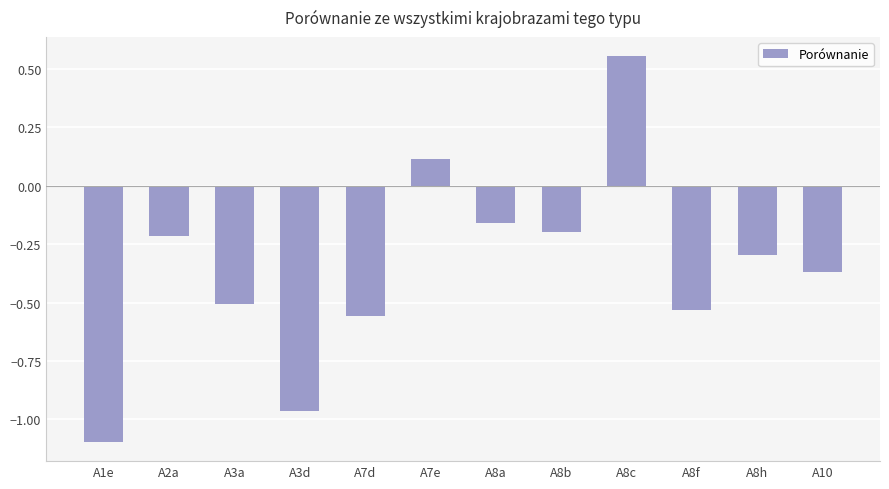

How many values are above zero?

2